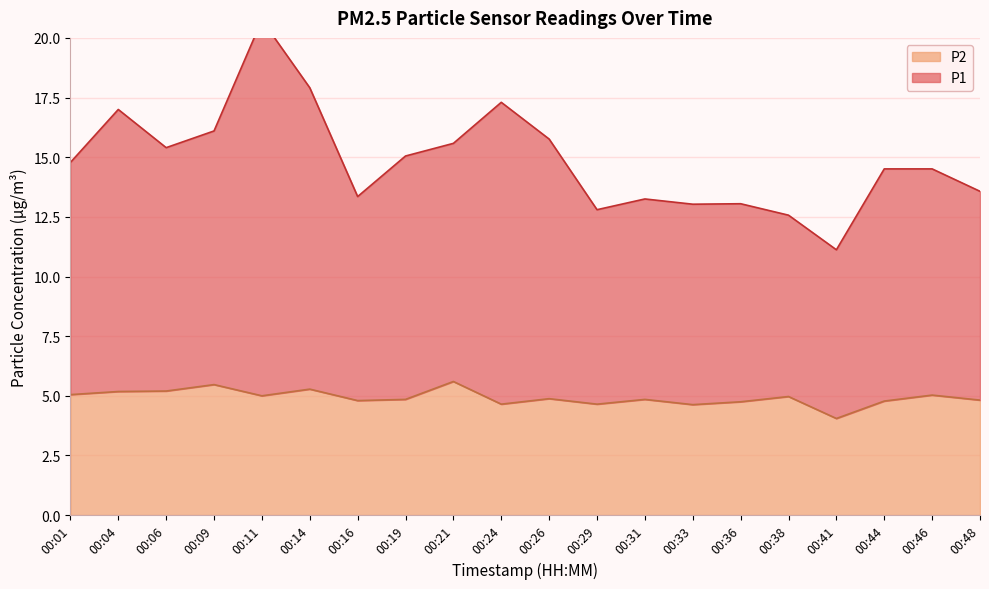

List the series in order of their overall mean, lowest first.

P2, P1